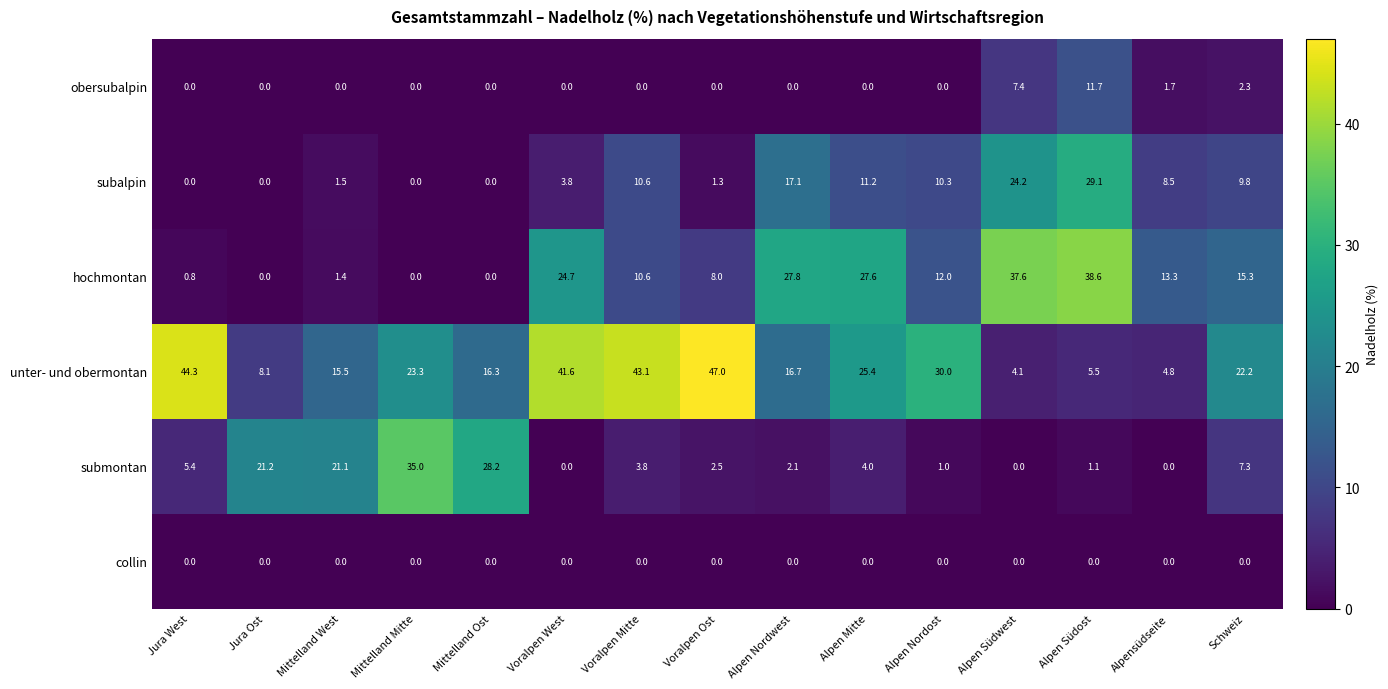

Which series changed the most between Jura West and Alpen Nordost?

unter- und obermontan